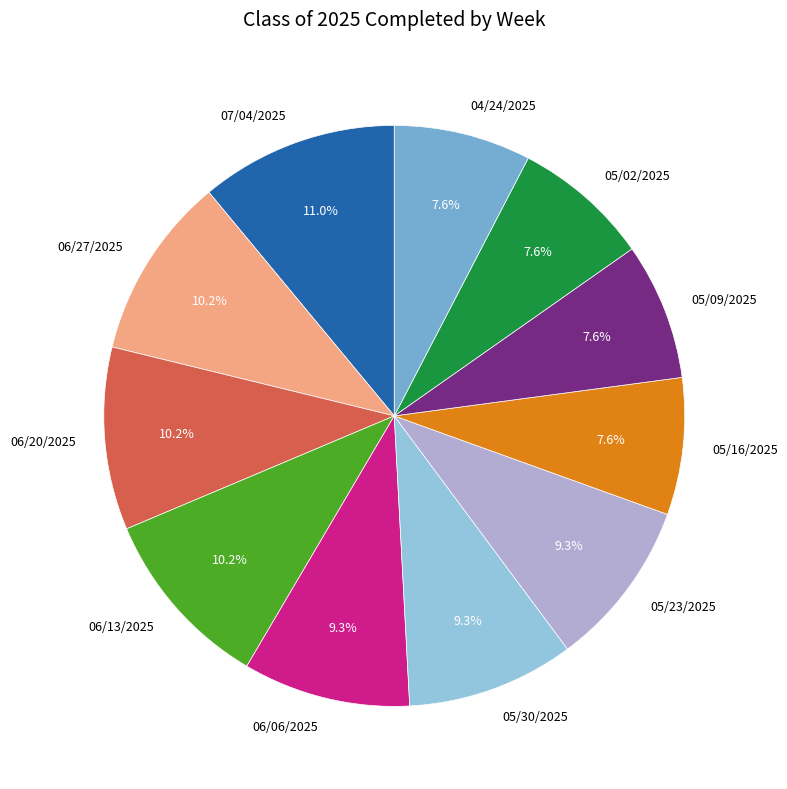

How many slices are in this pie chart?

11